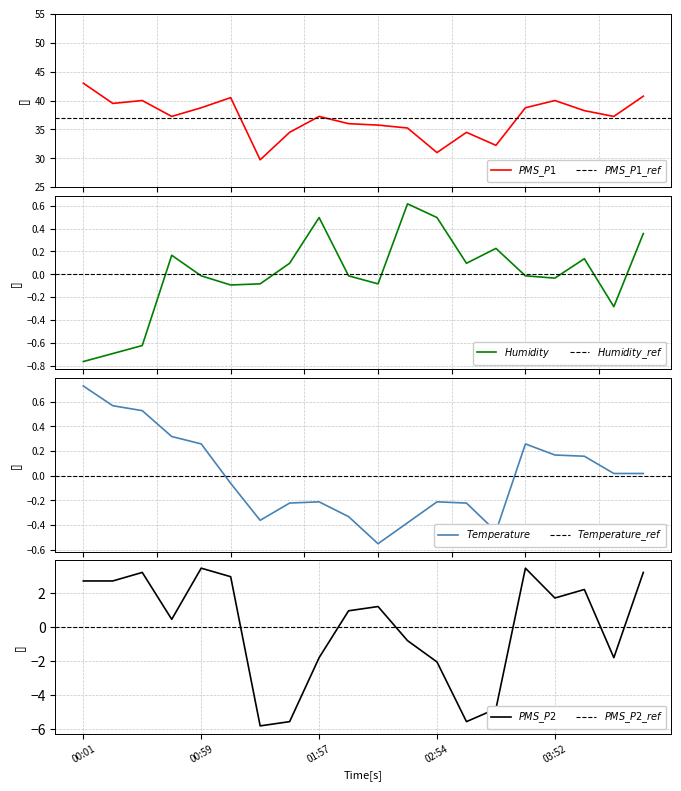

What is the value of the PMS_P1 point at the 4th from the left?

37.2